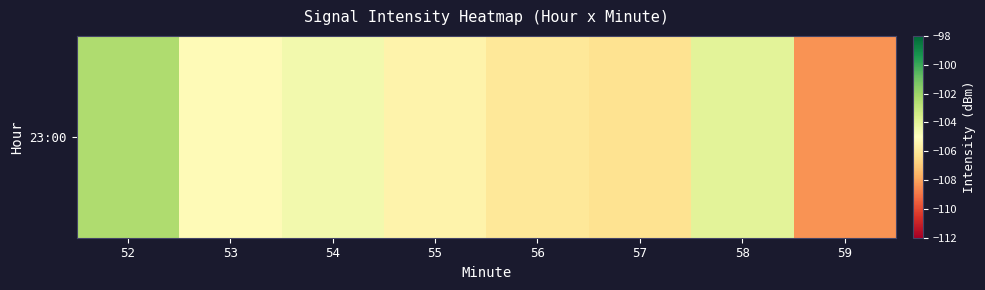

The chart shows a value of -152.6 at 56. True or false?

False